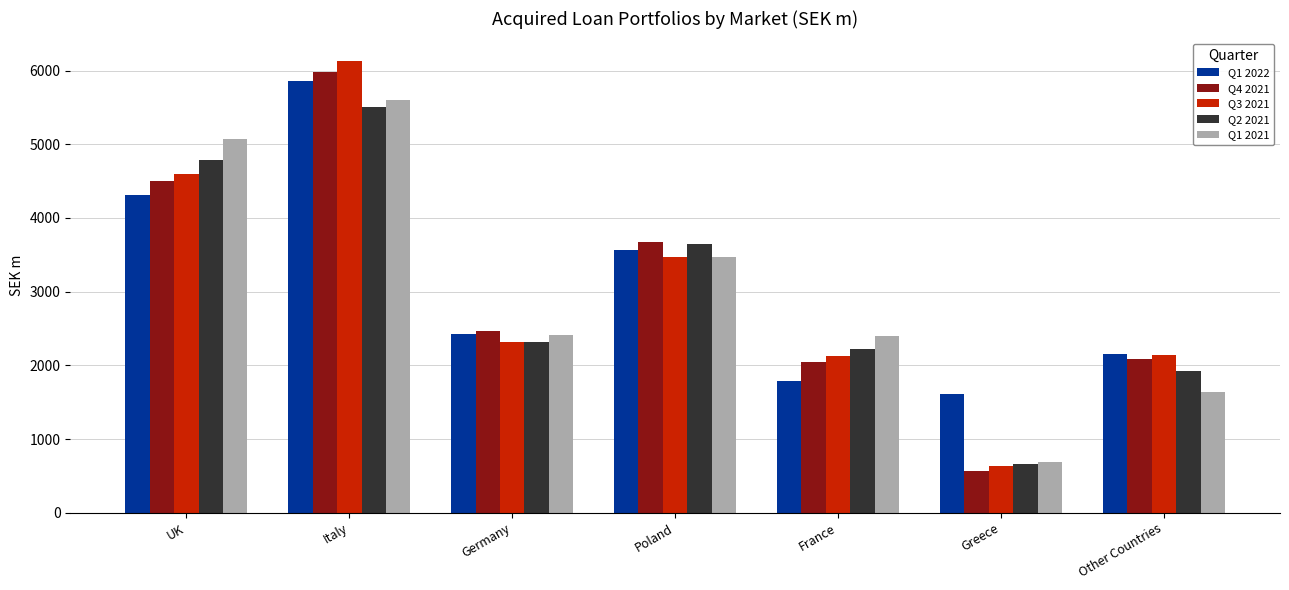

What is the minimum value shown in the chart?

571.5